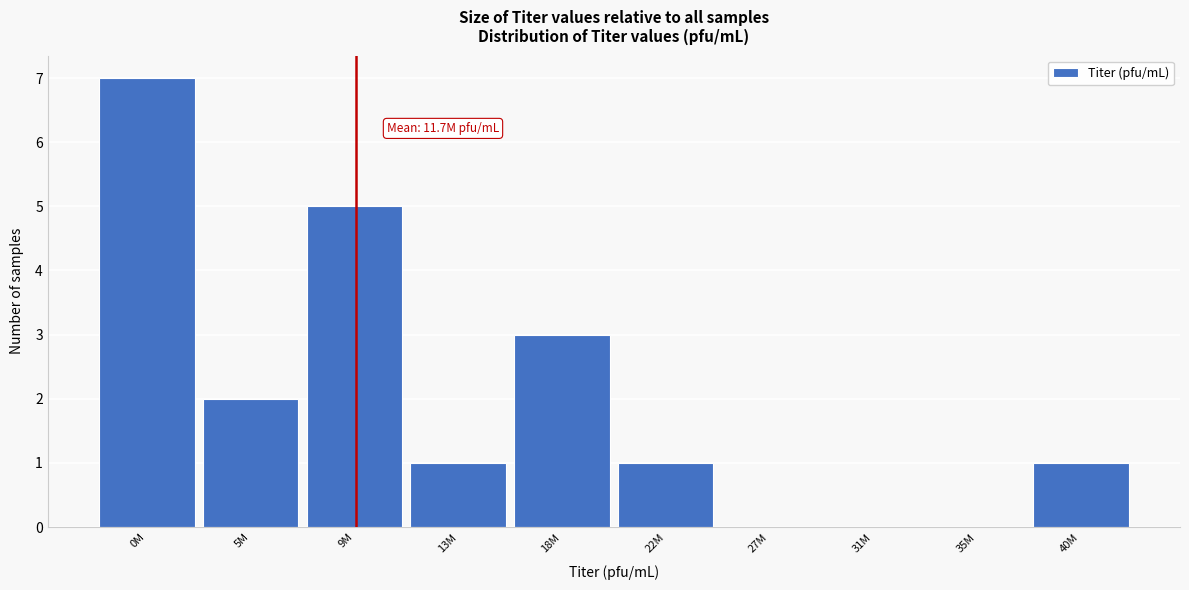

Reading left to right, what are all the values shown in this chart?

0M=7	5M=2	9M=5	13M=1	18M=3	22M=1	27M=0	31M=0	35M=0	40M=1